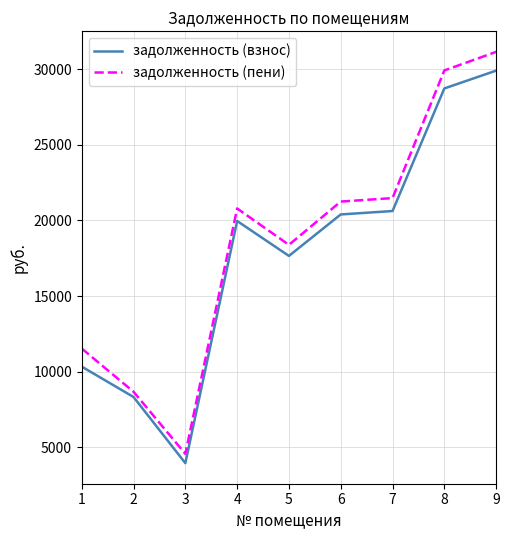

Is the value of задолженность (пени) at 2 greater than the value of задолженность (взнос) at 4?

No